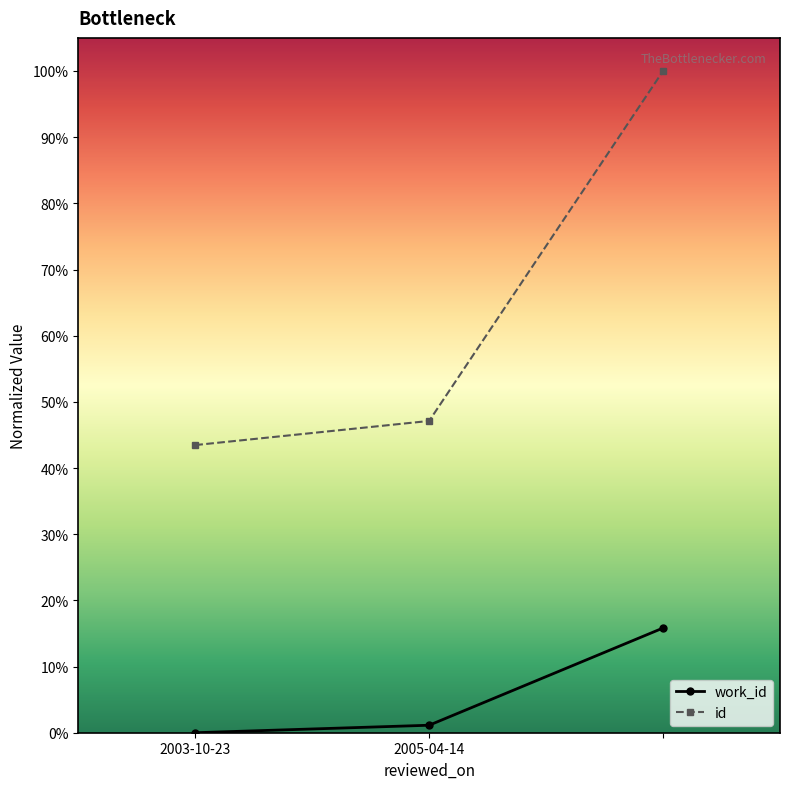

Which series has the widest spread of values?

id